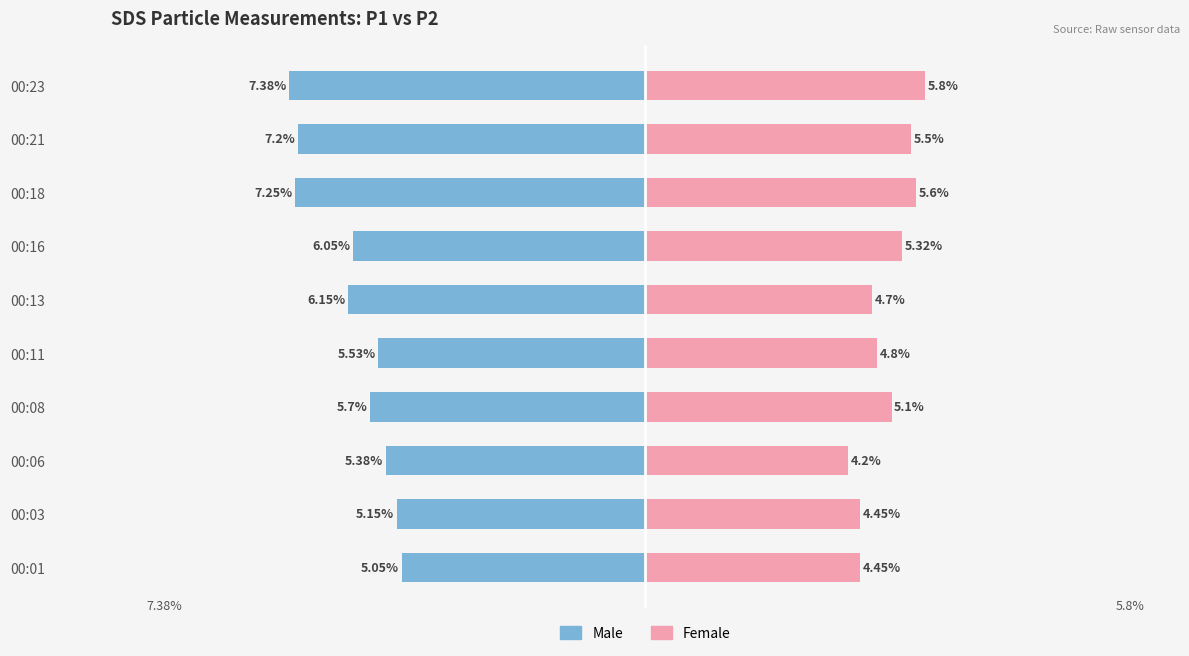

What is the difference between the maximum and minimum values in the Male series?

2.3